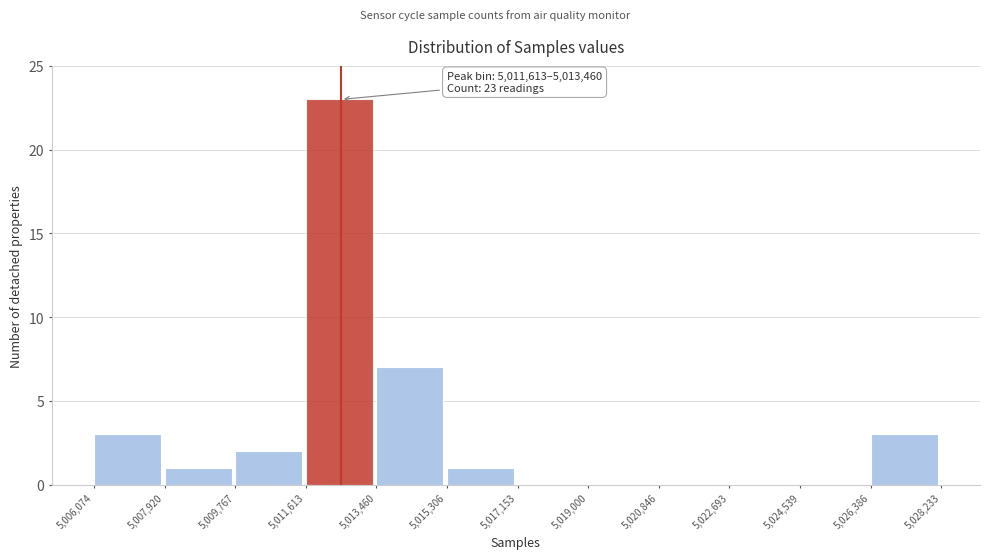

Over which range of the x-axis is the bar tallest?

5,011,613 to 5,013,460